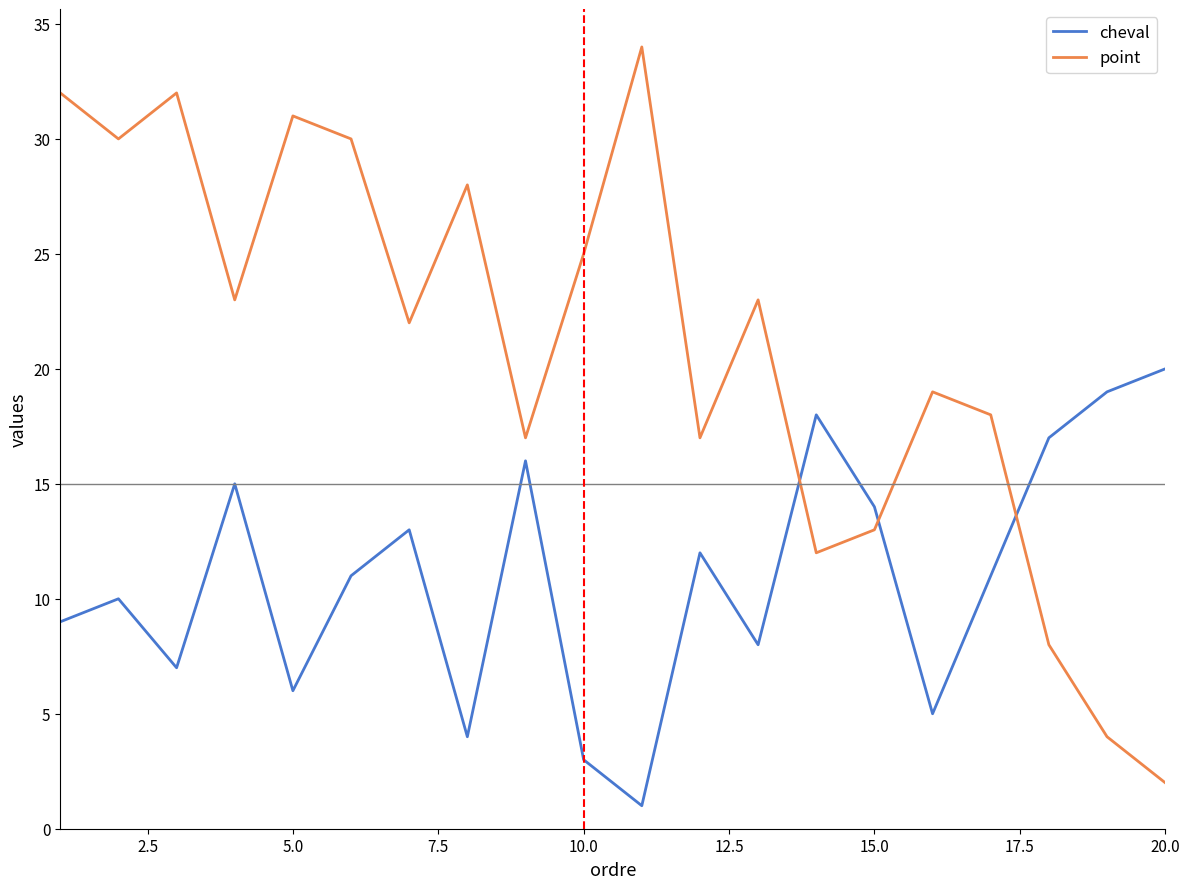

True or false: point and cheval cross at least once.

True